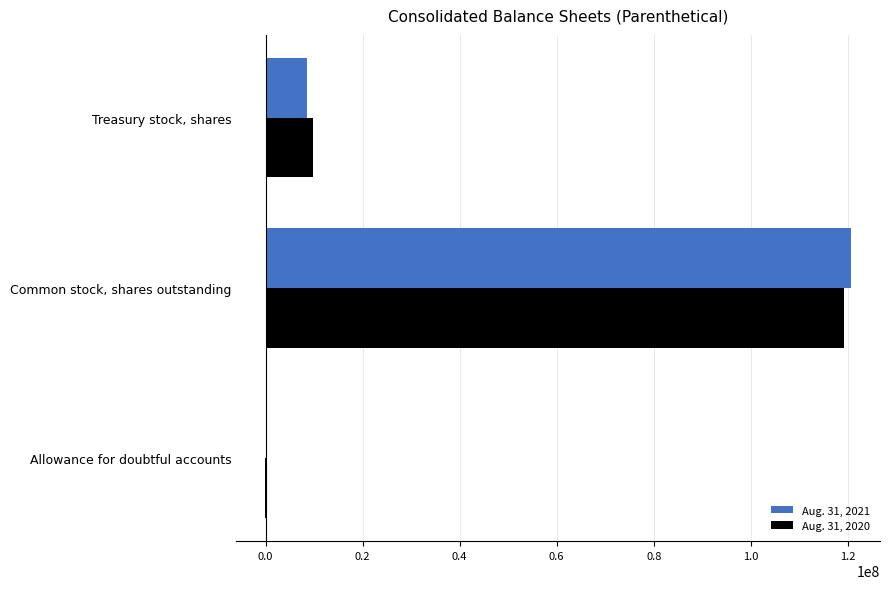

What is the maximum value shown in the chart?

120586589